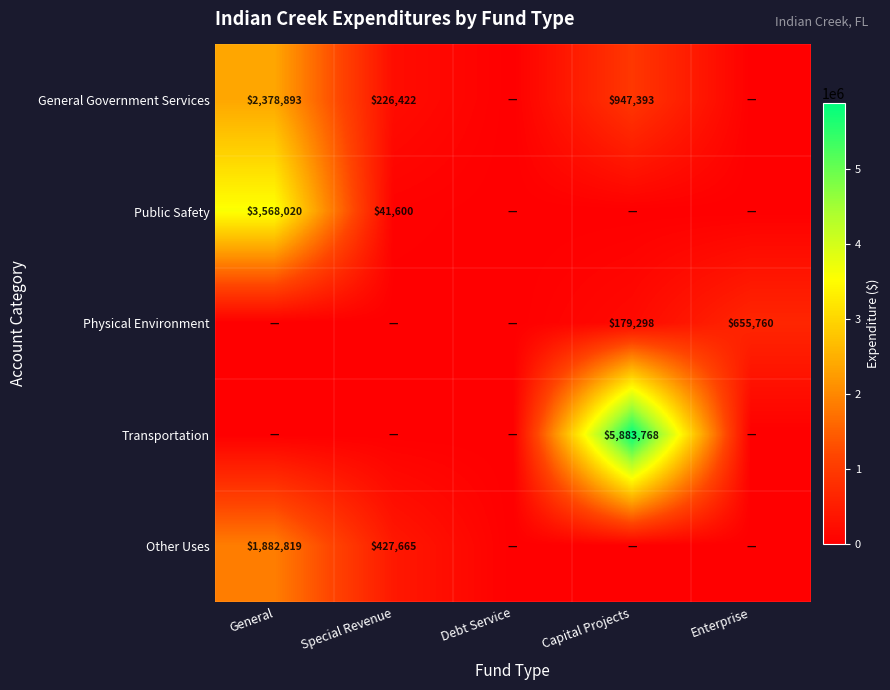

Is it true that Public Safety equals 63325 at Special Revenue?

False